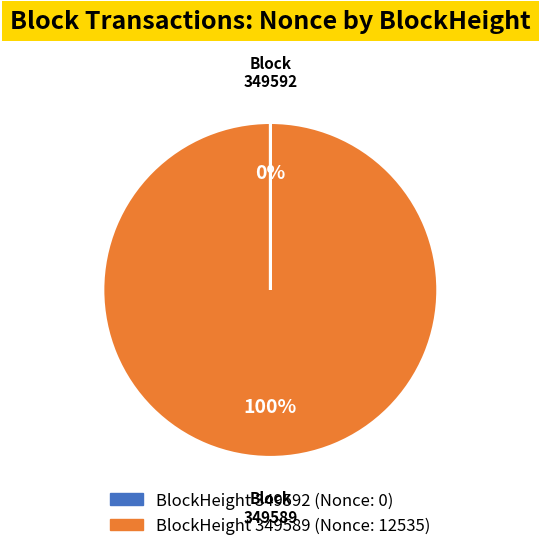

Is there any slice that represents more than half of the pie?

Yes